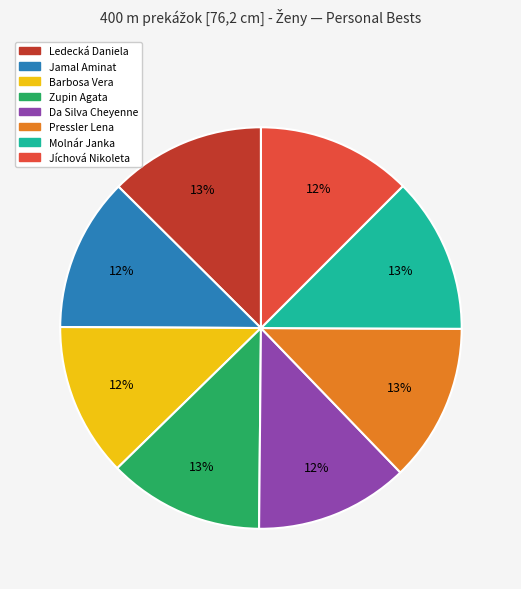

Does Da Silva Cheyenne represent more than half of the total?

No